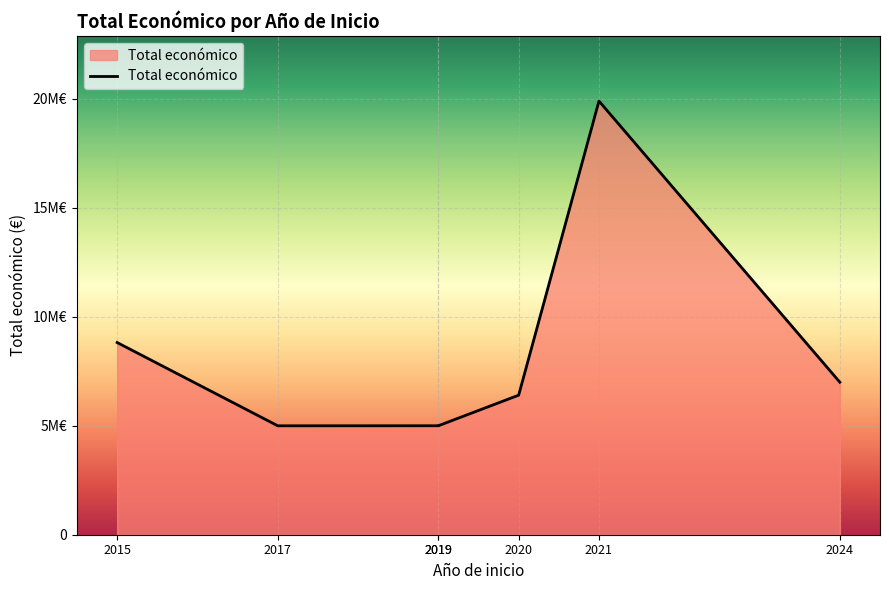

How many points are lower than both their immediate neighbors (excluding endpoints)?

1